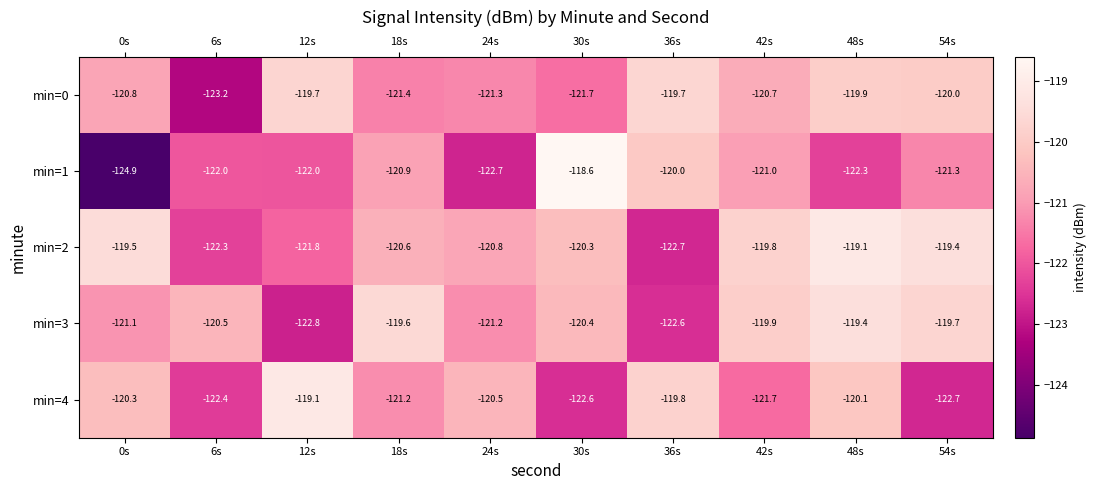

At which label does min=0 first exceed -120?

12s